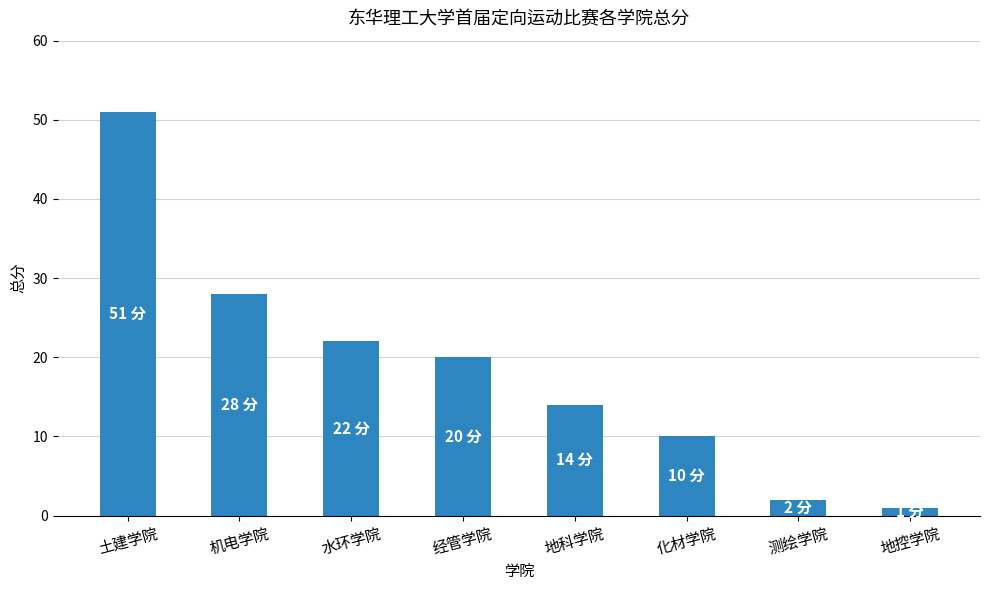

Where does the data first go above 20?

土建学院